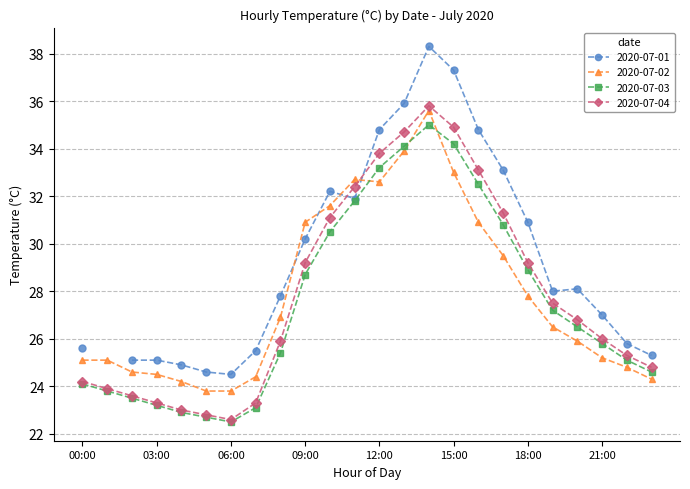

Rank the categories by 2020-07-03 value from lowest to highest.

06:00, 05:00, 04:00, 07:00, 03:00, 02:00, 01:00, 00:00, 23:00, 22:00, 08:00, 21:00, 20:00, 19:00, 09:00, 18:00, 10:00, 17:00, 11:00, 16:00, 12:00, 13:00, 15:00, 14:00